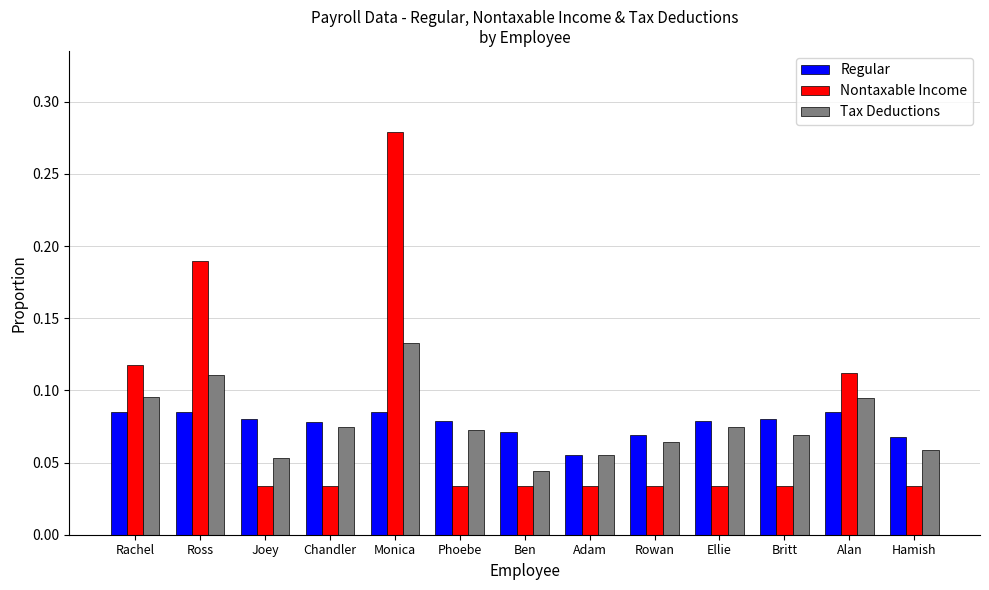

How many groups of bars are there?

13